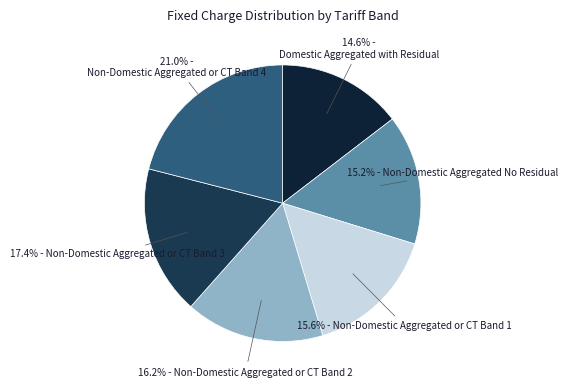

Does any single category account for the majority?

No